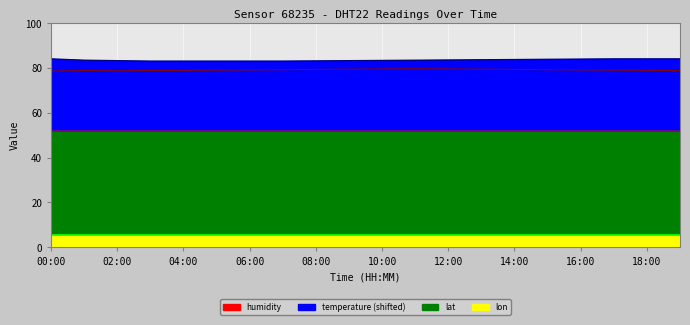

Which series changed the most between 08:00 and 10:00?

humidity line